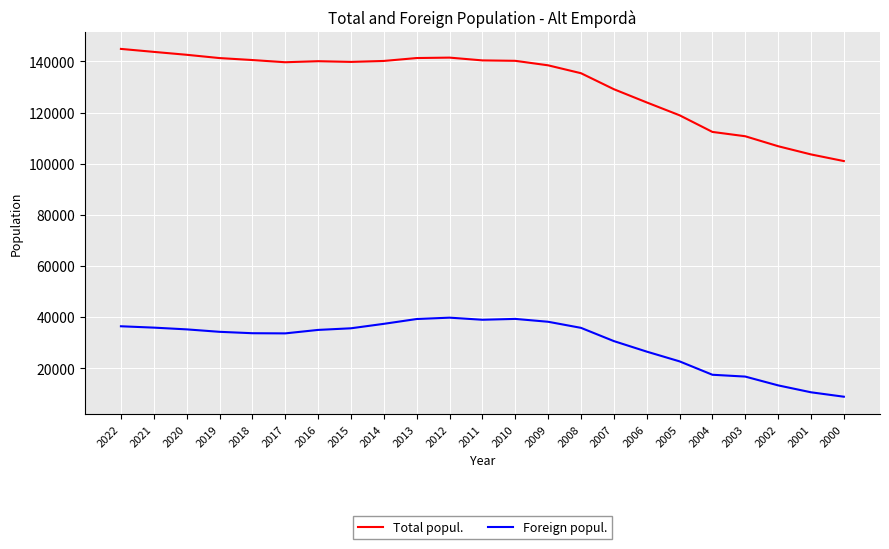

What is the minimum value shown in the chart?

8807